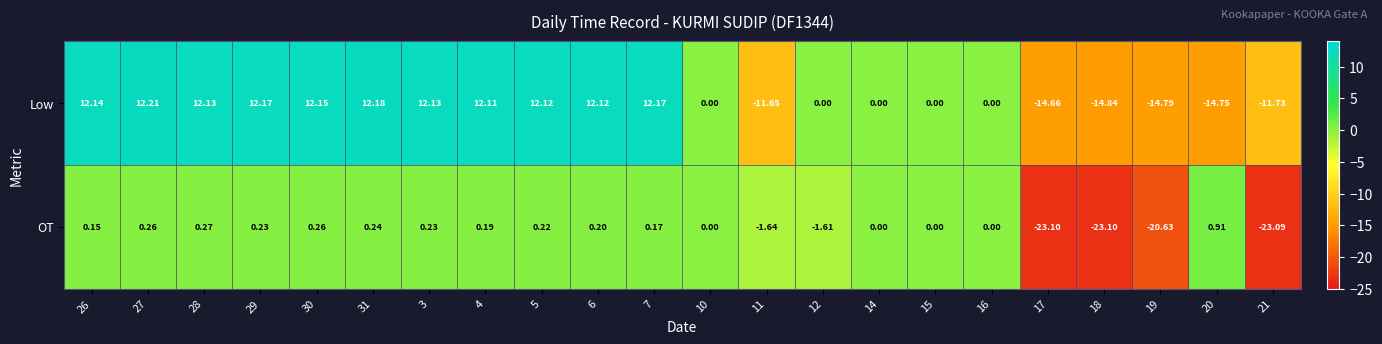

Count the number of categories in the chart.

22